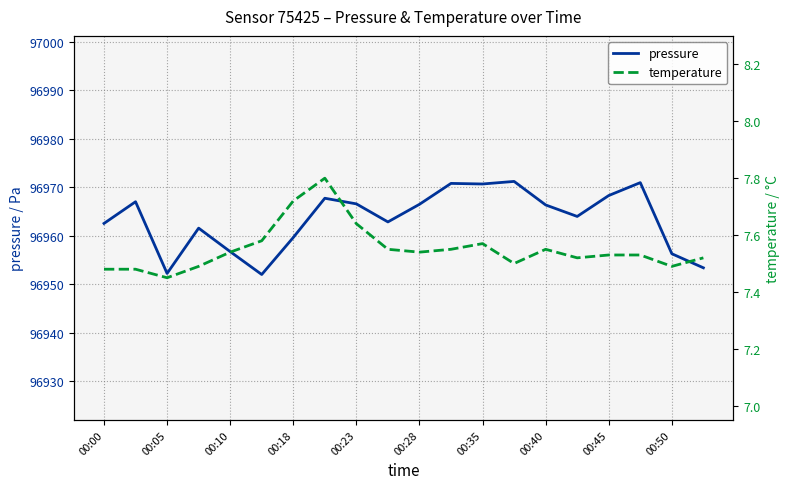

In pressure, how many points are lower than both neighbors (excluding endpoints)?

5